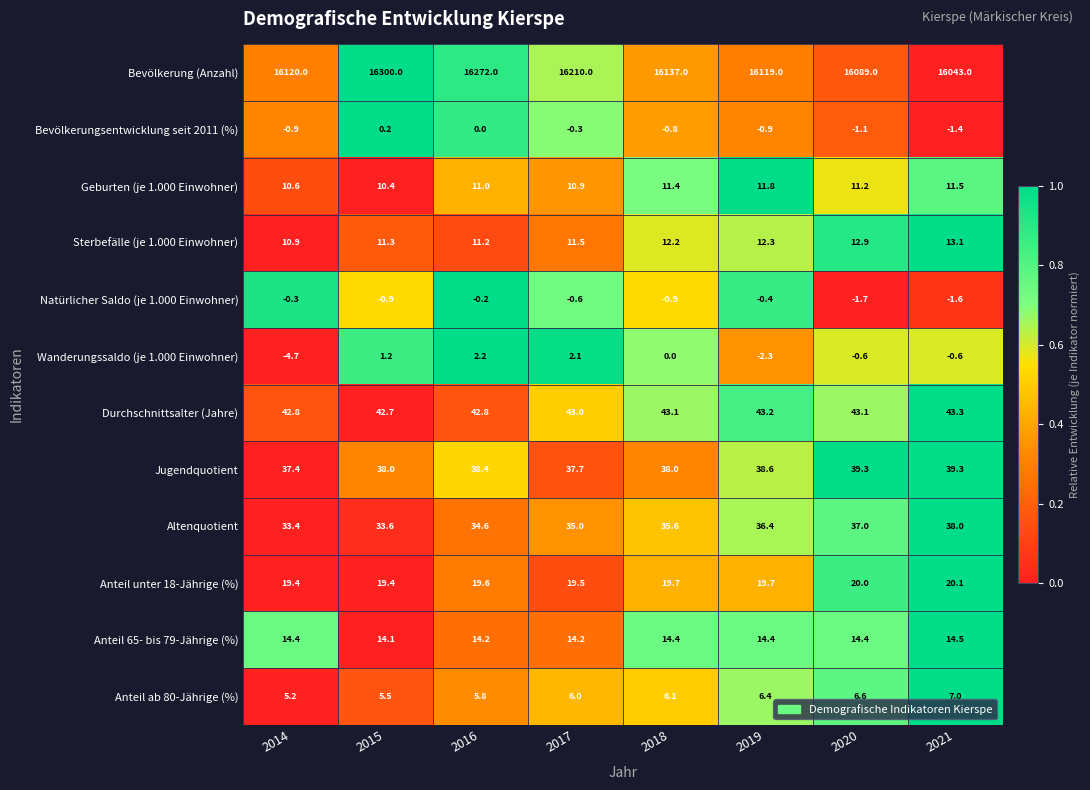

Which series has the largest range (max minus min)?

Bevölkerung (Anzahl)